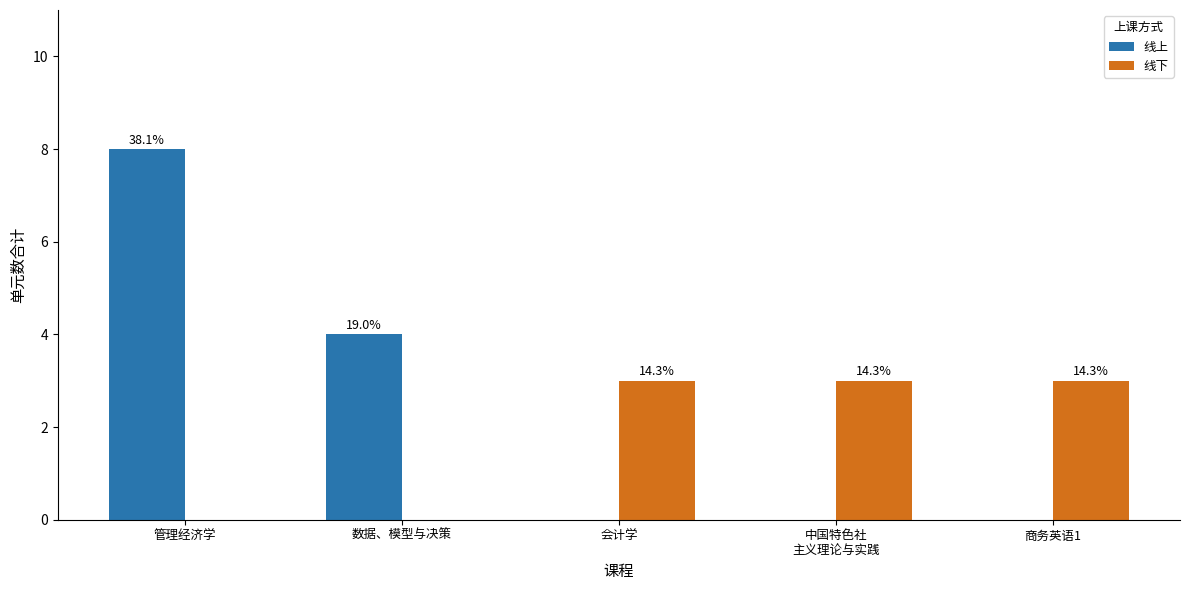

The value of 线下 at 商务英语1 is 3. True or false?

True